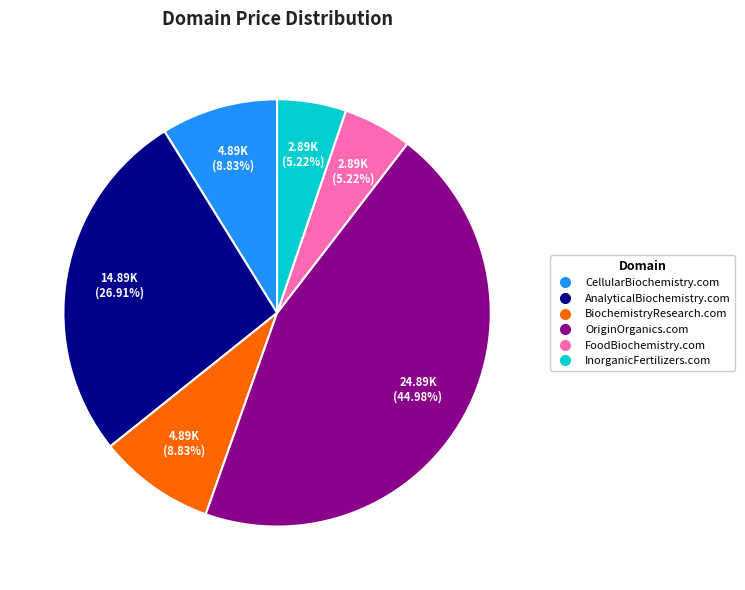

Does any single category account for the majority?

No